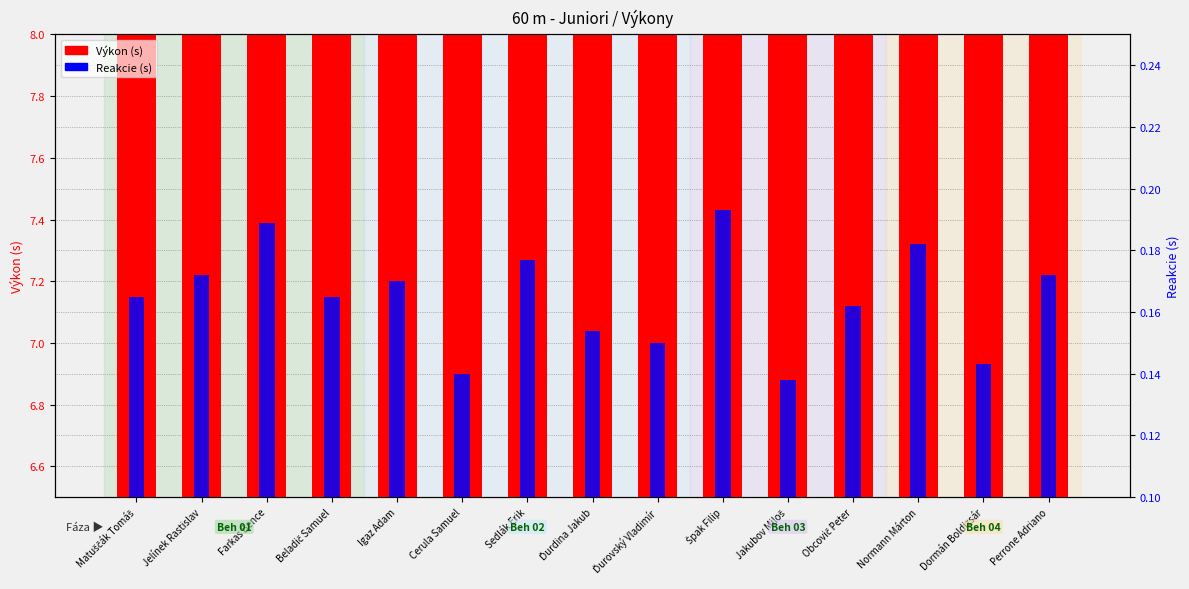

Is the value of Reakcie (s) at Matuščák Tomáš greater than the value of Výkon (s) at Sedlák Erik?

No